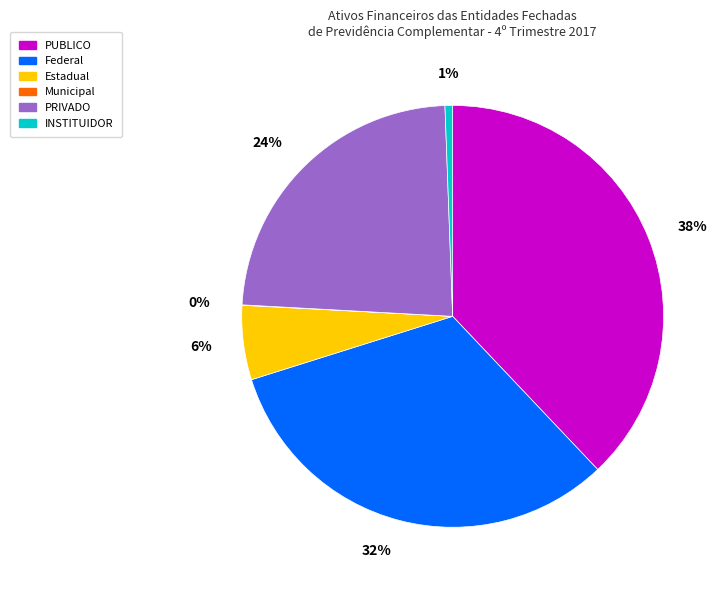

What is the largest slice in the pie chart?

PUBLICO